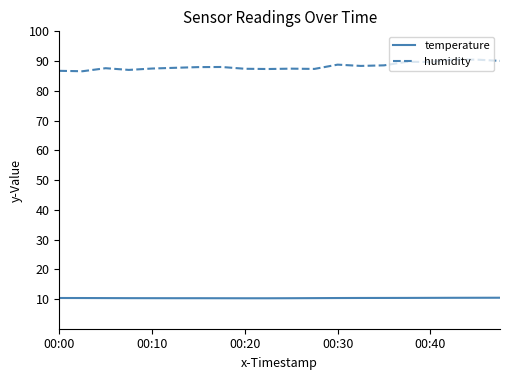

What is the difference between the second highest and minimum values in the humidity series?

3.9